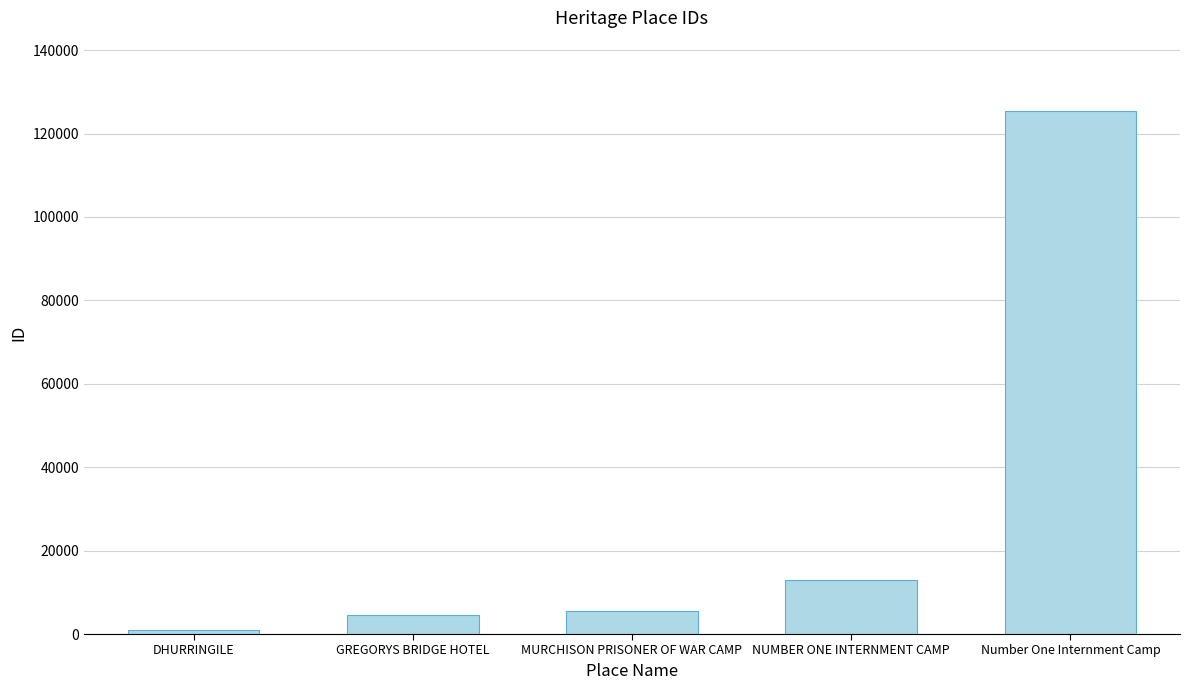

Between NUMBER ONE INTERNMENT CAMP and GREGORYS BRIDGE HOTEL, which is larger?

NUMBER ONE INTERNMENT CAMP